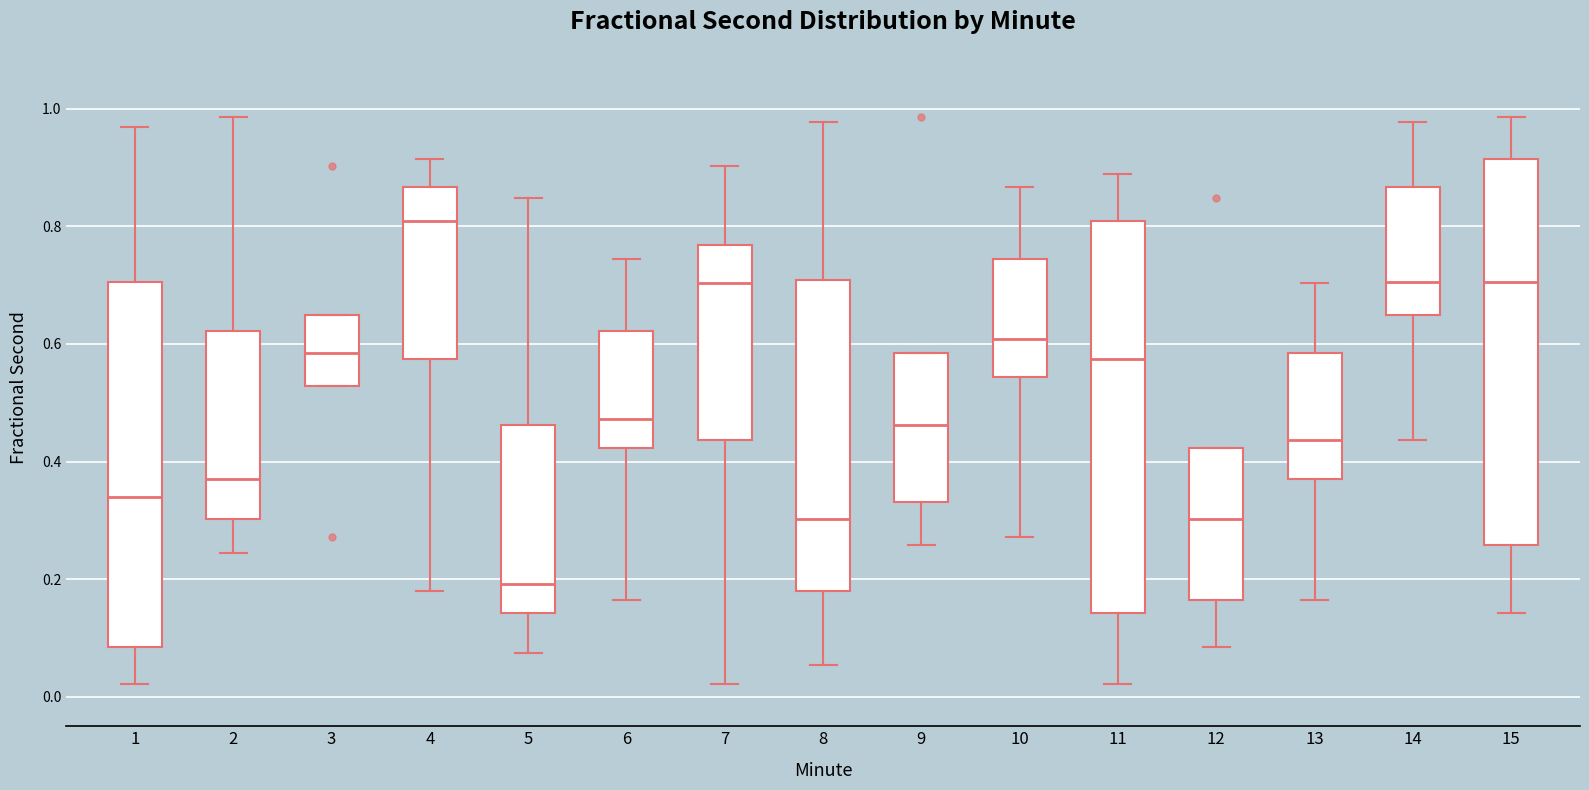

Reading left to right, transcribe this box plot: for each box, give where its median line is, the range the box spans, and where its two whiskers end, as read against the y-axis. The values are not printed on the chart, so give them approximately, as read against the axis.

1: median 0.34, box 0.08 to 0.70, whiskers 0.02 to 0.96
2: median 0.36, box 0.30 to 0.62, whiskers 0.24 to 0.98
3: median 0.58, box 0.52 to 0.64, whiskers 0.52 to 0.64
4: median 0.80, box 0.58 to 0.86, whiskers 0.18 to 0.92
5: median 0.20, box 0.14 to 0.46, whiskers 0.08 to 0.84
6: median 0.48, box 0.42 to 0.62, whiskers 0.16 to 0.74
7: median 0.70, box 0.44 to 0.76, whiskers 0.02 to 0.90
8: median 0.30, box 0.18 to 0.70, whiskers 0.06 to 0.98
9: median 0.46, box 0.34 to 0.58, whiskers 0.26 to 0.58
10: median 0.60, box 0.54 to 0.74, whiskers 0.28 to 0.86
11: median 0.58, box 0.14 to 0.80, whiskers 0.02 to 0.88
12: median 0.30, box 0.16 to 0.42, whiskers 0.08 to 0.42
13: median 0.44, box 0.36 to 0.58, whiskers 0.16 to 0.70
14: median 0.70, box 0.64 to 0.86, whiskers 0.44 to 0.98
15: median 0.70, box 0.26 to 0.92, whiskers 0.14 to 0.98